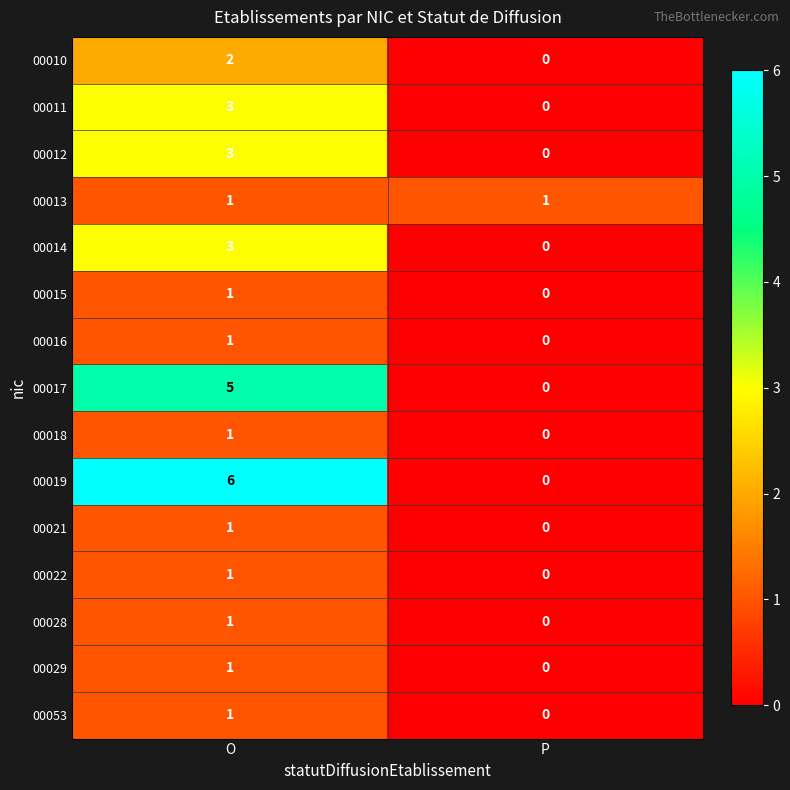

Which series changed the most between O and P?

00019